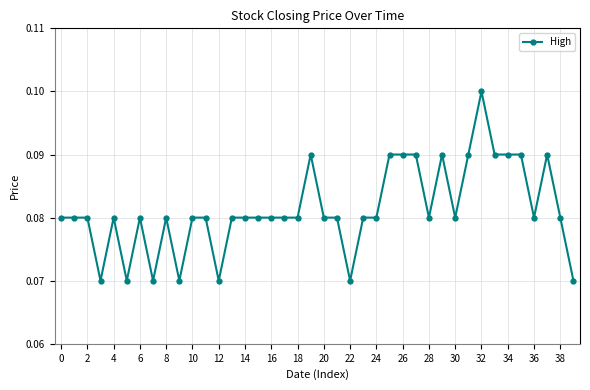

How many values are between 0 and 1?

40